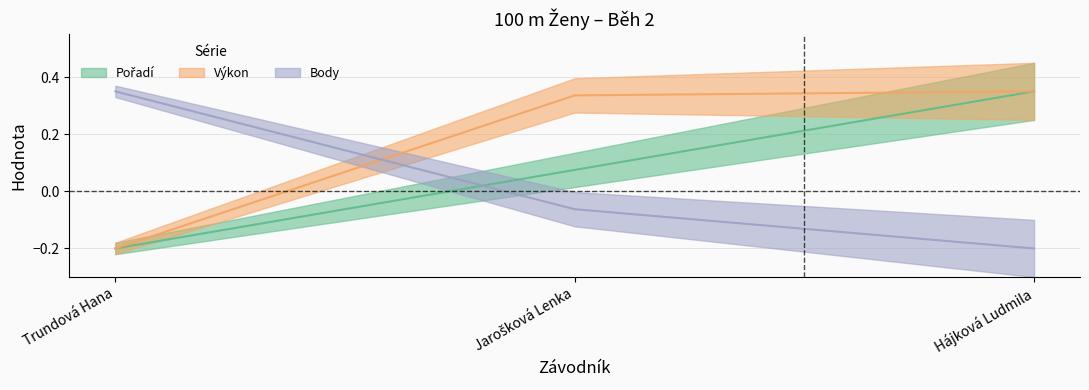

Reading left to right, list all the values displayed in this chart.

Pořadí: Trundová Hana=-0.2	Jarošková Lenka=0.1	Hájková Ludmila=0.4
Výkon: Trundová Hana=-0.2	Jarošková Lenka=0.3	Hájková Ludmila=0.4
Body: Trundová Hana=0.4	Jarošková Lenka=-0.1	Hájková Ludmila=-0.2